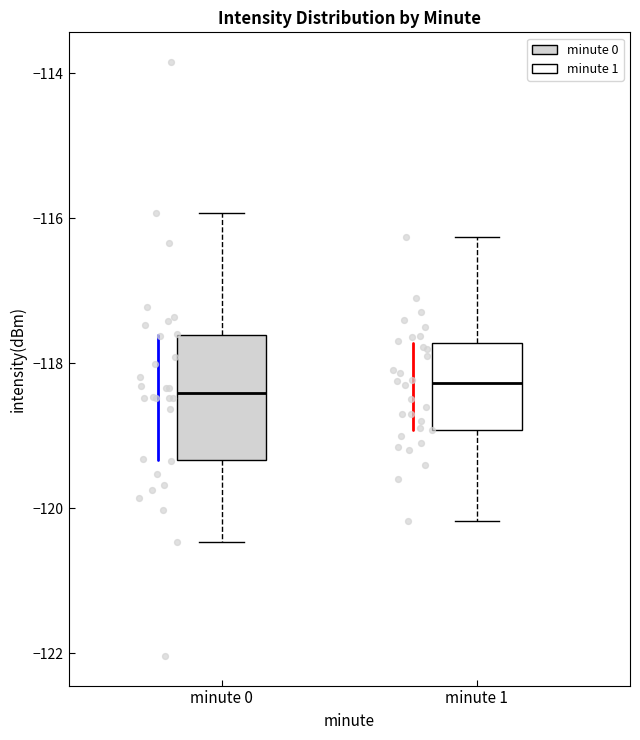

Where is the lower edge of the box for minute 1 on the y-axis? The values are not printed on the chart, so give them approximately, as read against the axis.

-119.0